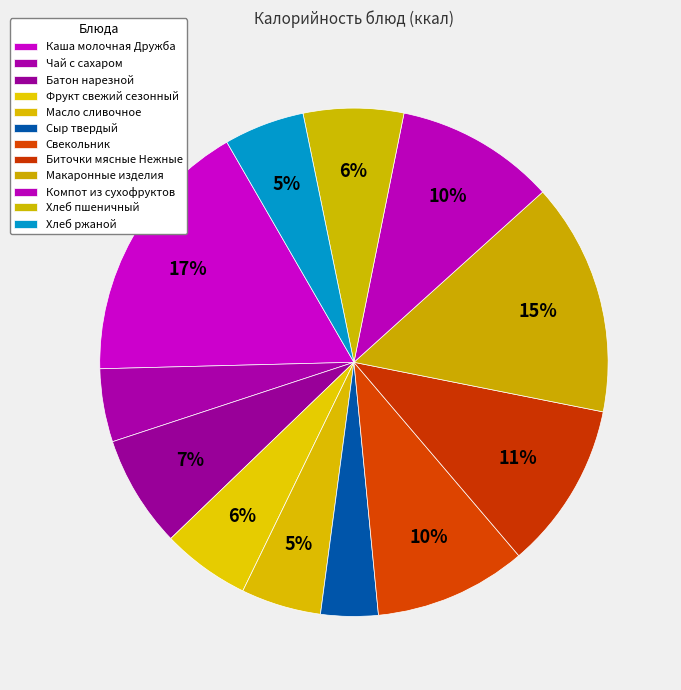

Rank the categories by value from lowest to highest.

Сыр твердый, Чай с сахаром, Масло сливочное, Хлеб ржаной, Фрукт свежий сезонный, Хлеб пшеничный, Батон нарезной, Свекольник, Компот из сухофруктов, Биточки мясные Нежные, Макаронные изделия, Каша молочная Дружба